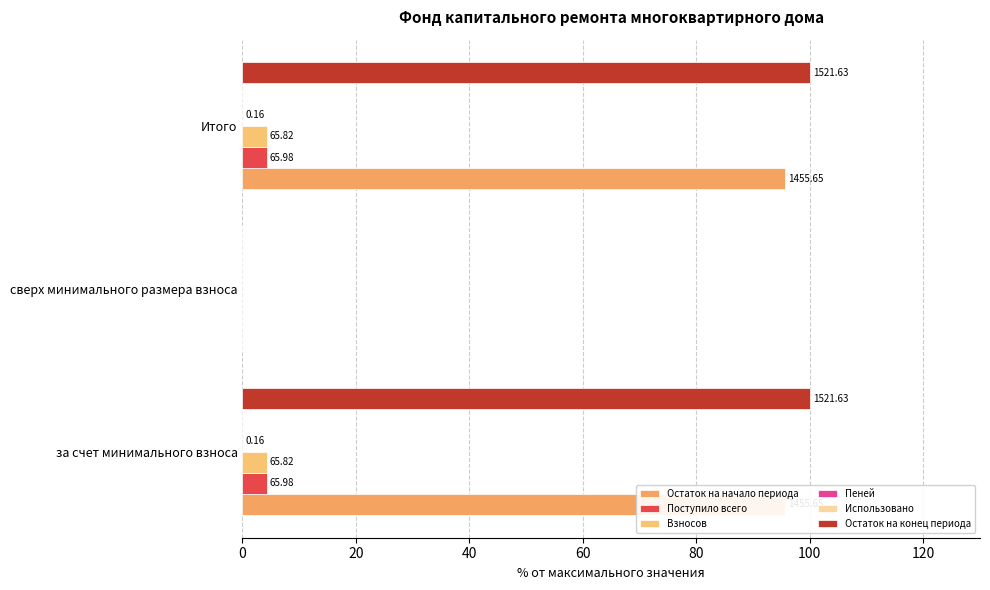

What is the difference between the highest and lowest values at 0?

100.0